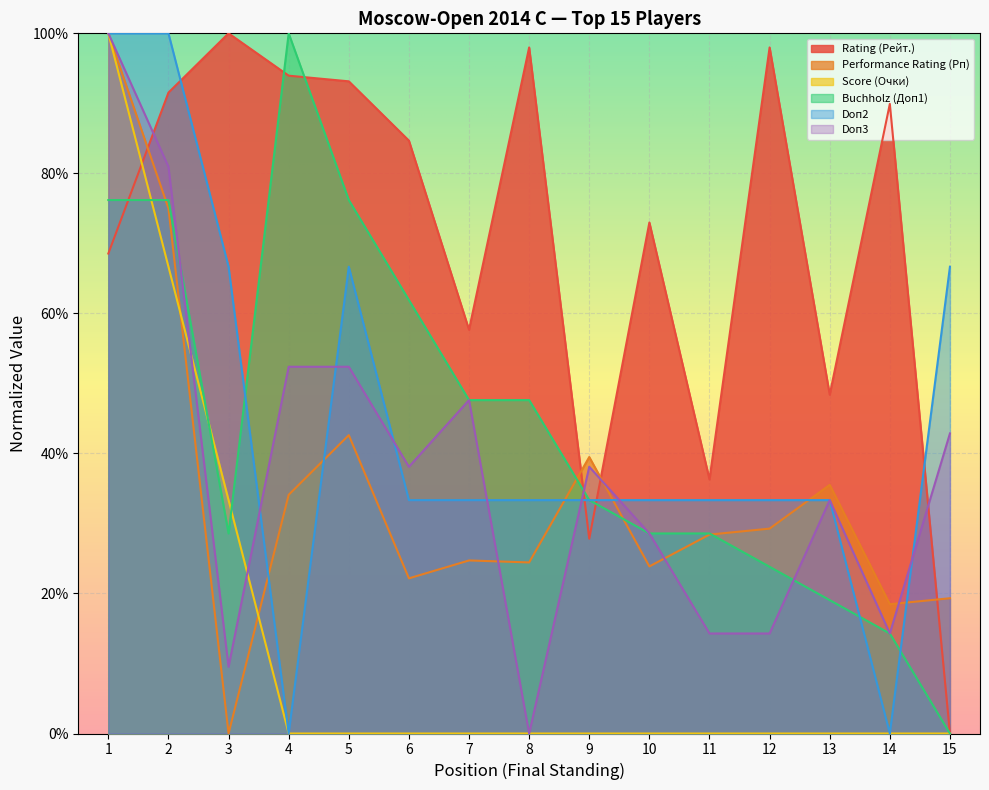

How many intersections are there between Doп3 and Buchholz (Доп1)?

3